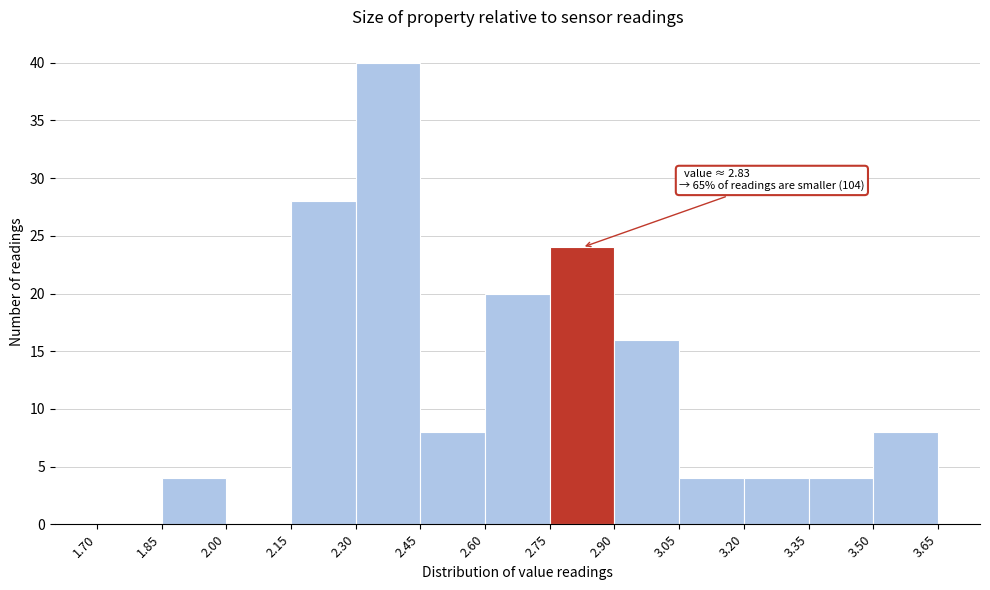

Over which range of the x-axis is the bar tallest?

2.30 to 2.45